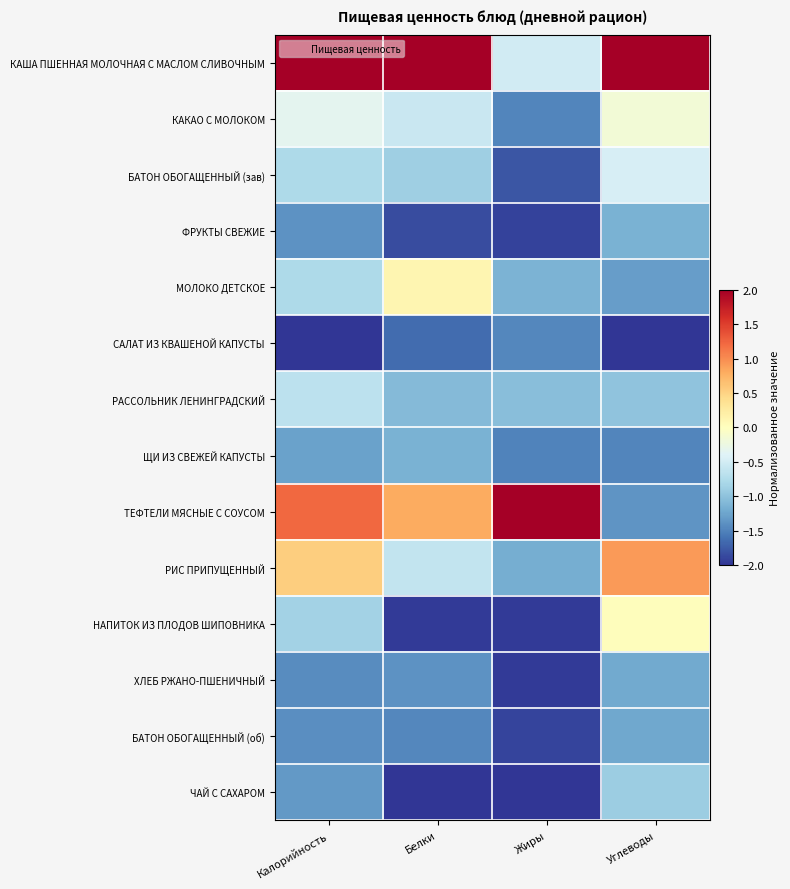

Which series has the largest range (max minus min)?

ТЕФТЕЛИ МЯСНЫЕ С СОУСОМ